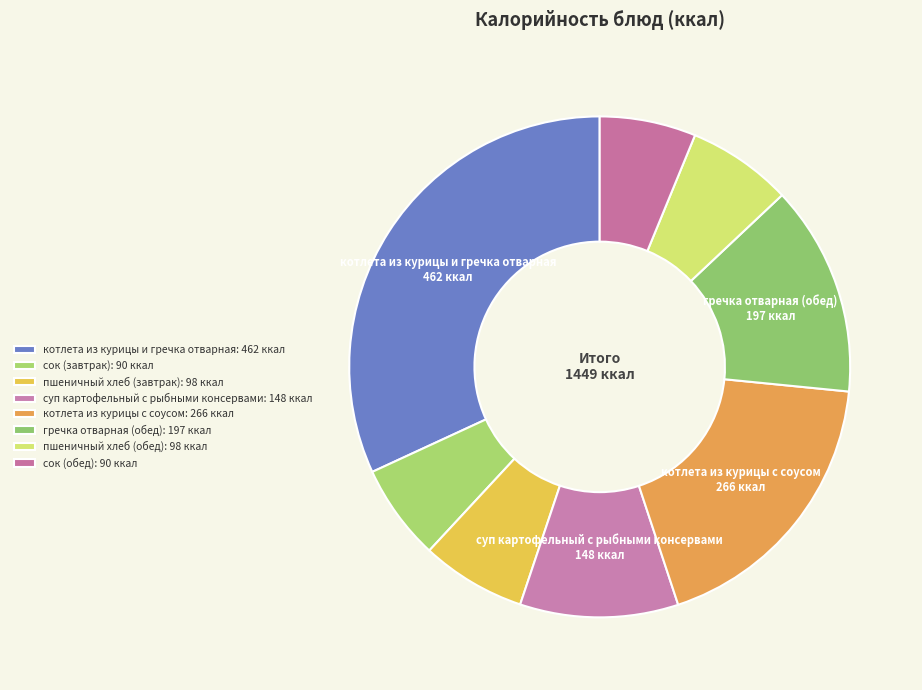

Count the number of slices in the pie.

8